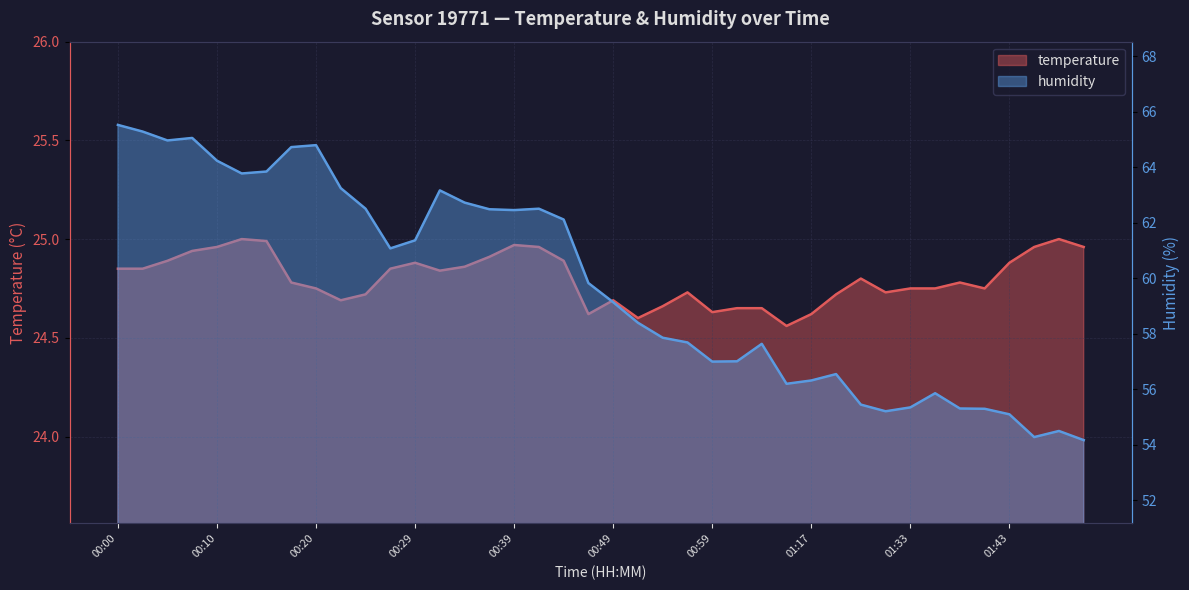

Approximately how many times larger is the value at 00:39 compared to 01:03?

1.0